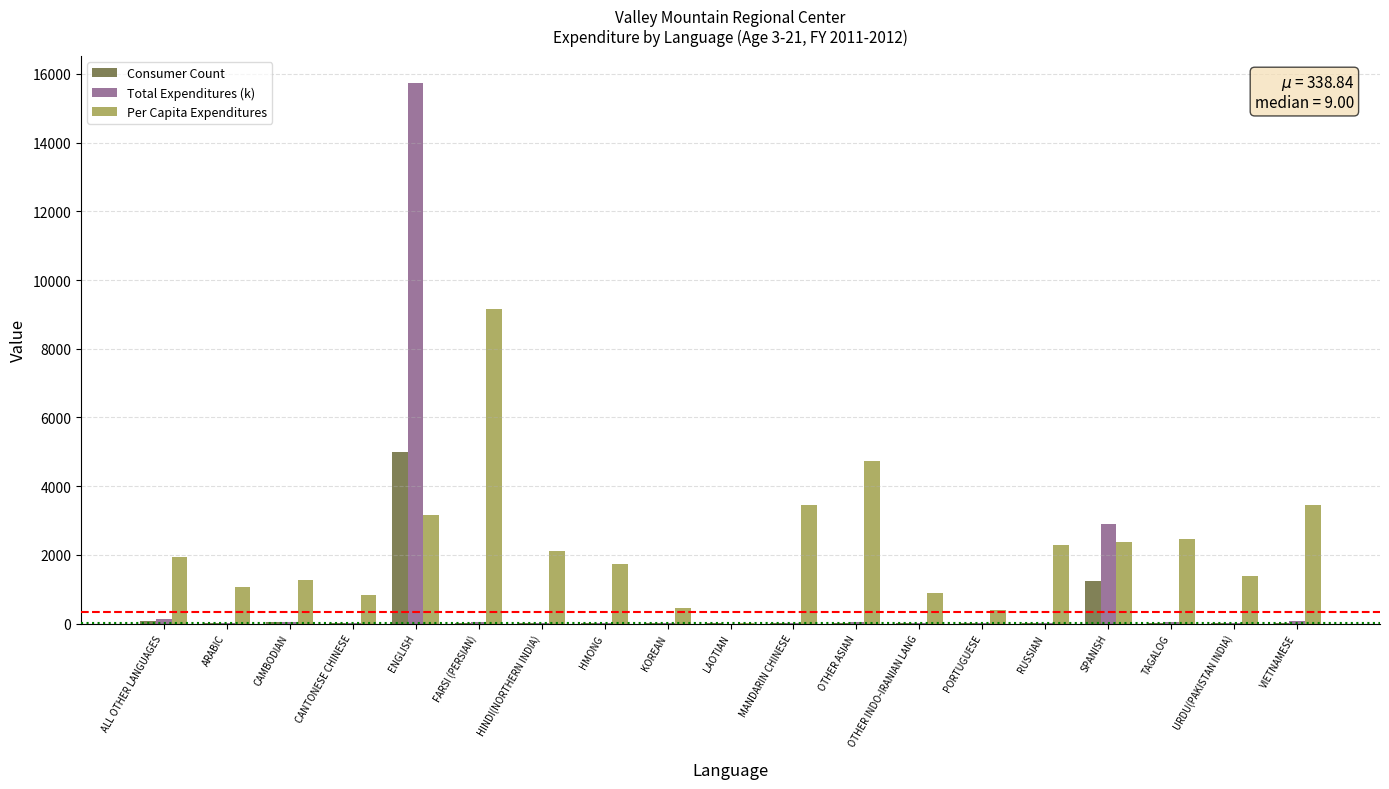

What is the sum of all Total Expenditures (k) values?

19086.9